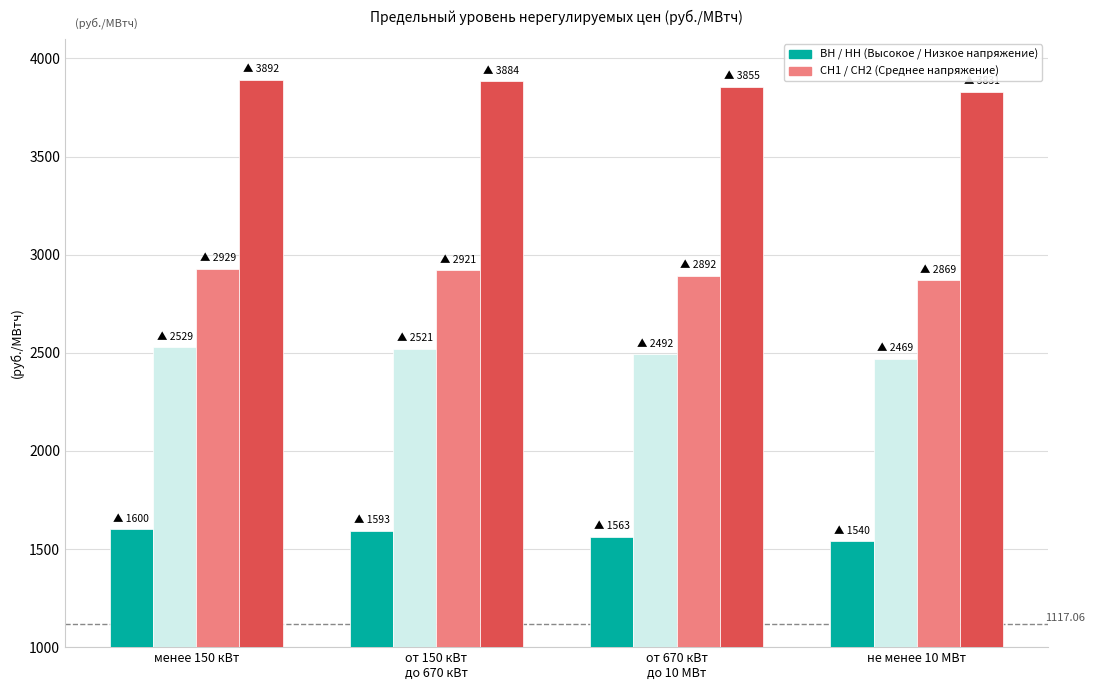

How many bars are there in total?

16